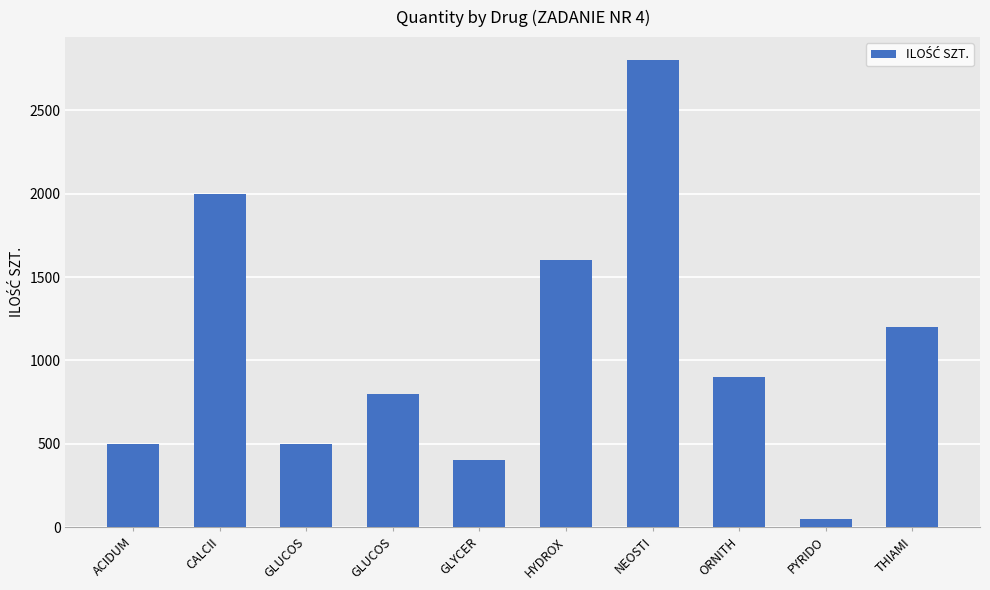

How many values are below 900?

5